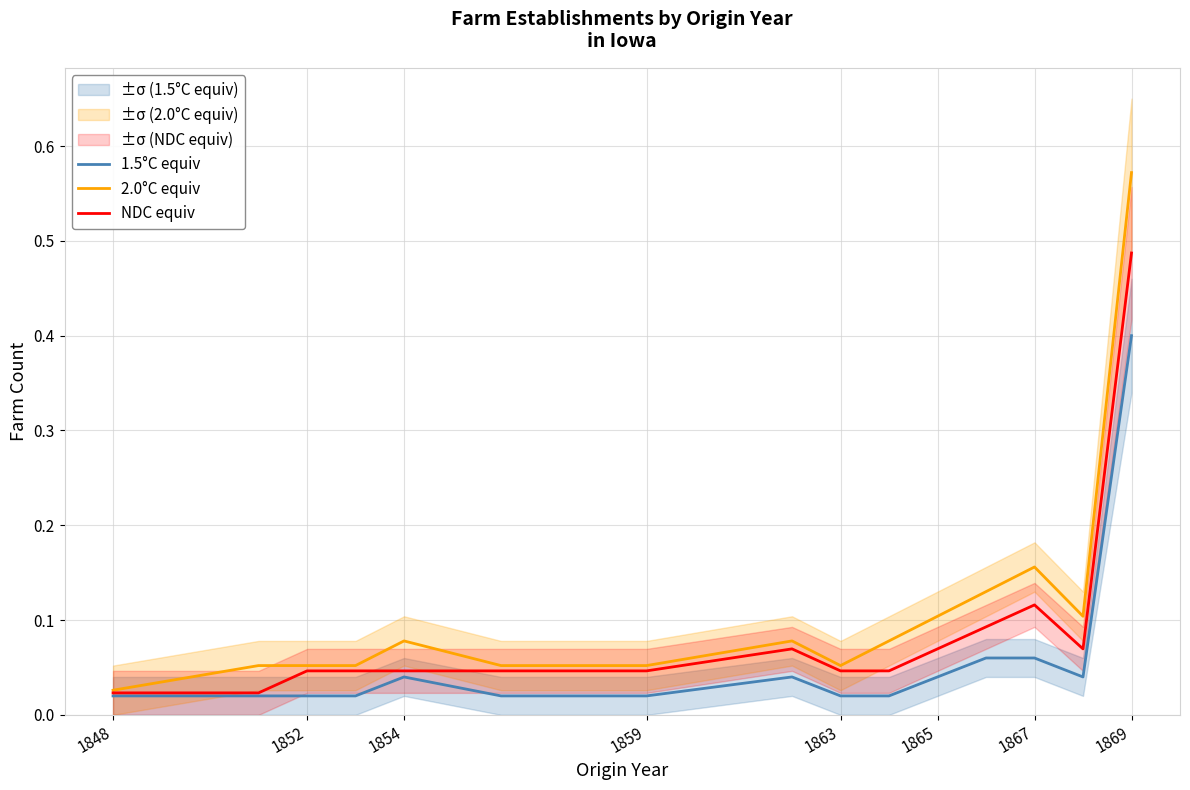

What are all the series names shown in the legend?

1.5°C equiv, 2.0°C equiv, NDC equiv